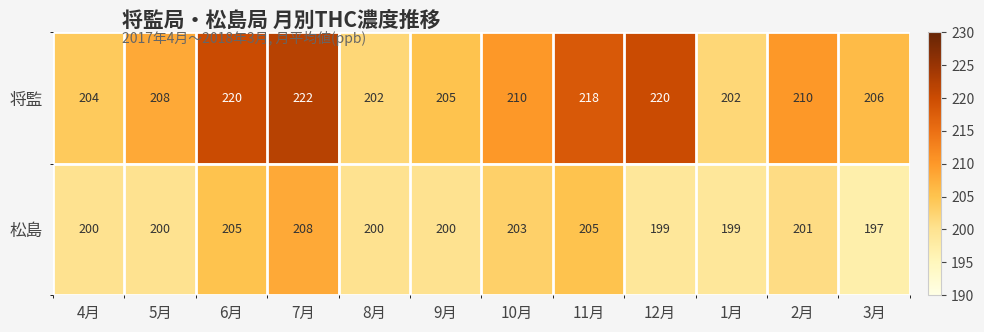

At which category does the chart reach its minimum across all series?

3月